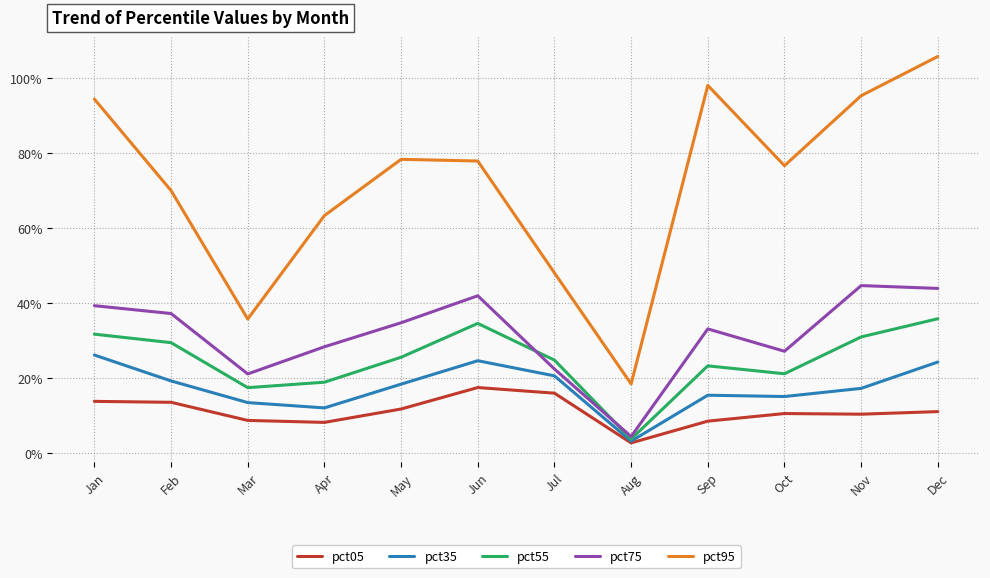

At which category is the sum across all series the highest?

Dec